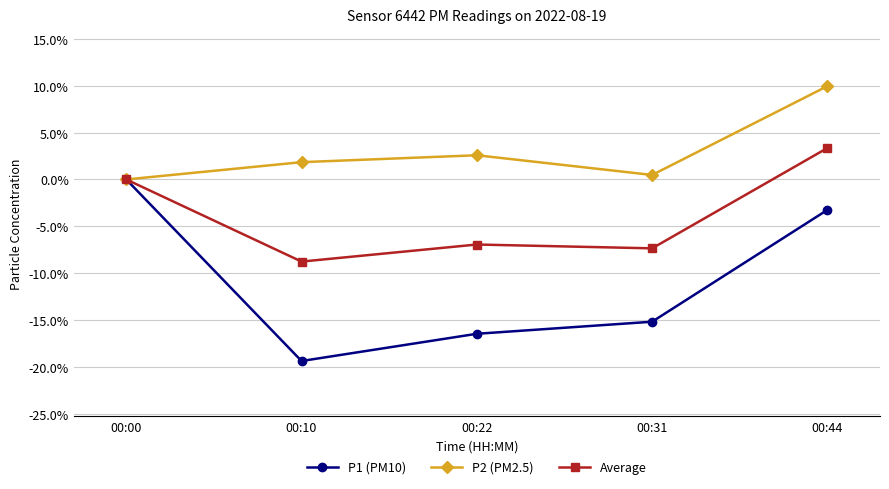

What are all the series names shown in the legend?

P1 (PM10), P2 (PM2.5), Average